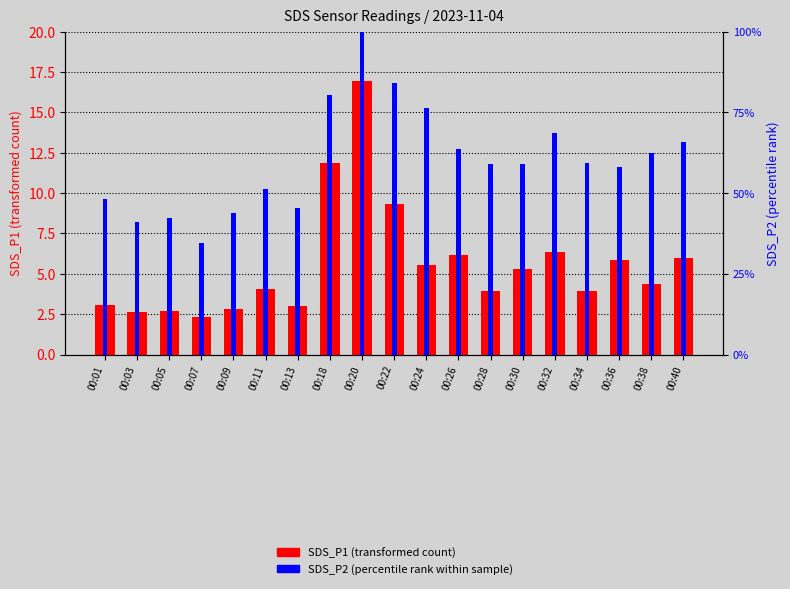

Reading left to right, list all the values displayed in this chart.

SDS_P1 (transformed count): 00:01=3.1	00:03=2.6	00:05=2.7	00:07=2.3	00:09=2.8	00:11=4.1	00:13=3.0	00:18=11.9	00:20=16.9	00:22=9.3	00:24=5.5	00:26=6.2	00:28=4.0	00:30=5.3	00:32=6.4	00:34=4.0	00:36=5.9	00:38=4.3	00:40=6.0
SDS_P2 (percentile rank within sample): 00:01=48.3	00:03=41.1	00:05=42.3	00:07=34.6	00:09=43.9	00:11=51.2	00:13=45.5	00:18=80.5	00:20=100.0	00:22=84.2	00:24=76.4	00:26=63.7	00:28=59.0	00:30=59.0	00:32=68.6	00:34=59.3	00:36=58.2	00:38=62.3	00:40=65.9